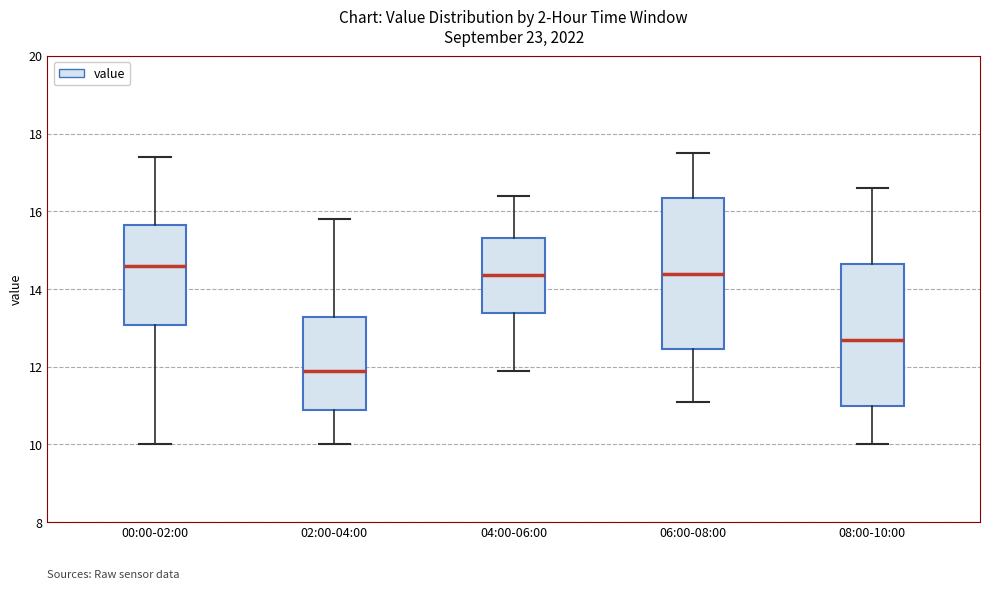

Which box's median line is the highest?

00:00-02:00